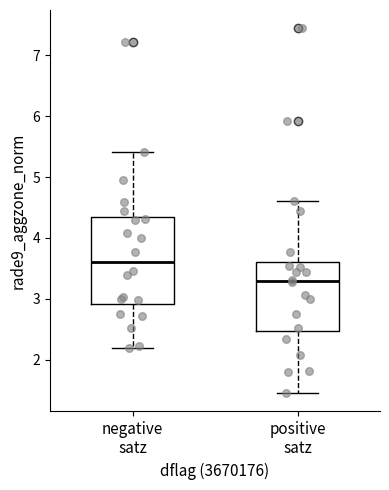

Reading left to right, read every box against the y-axis: the position of its median line, the range the box covers, and the ends of its whiskers. The values are not printed on the chart, so give them approximately, as read against the axis.

negative satz: median 3.6, box 2.9 to 4.3, whiskers 2.2 to 5.4
positive satz: median 3.3, box 2.5 to 3.6, whiskers 1.5 to 4.6